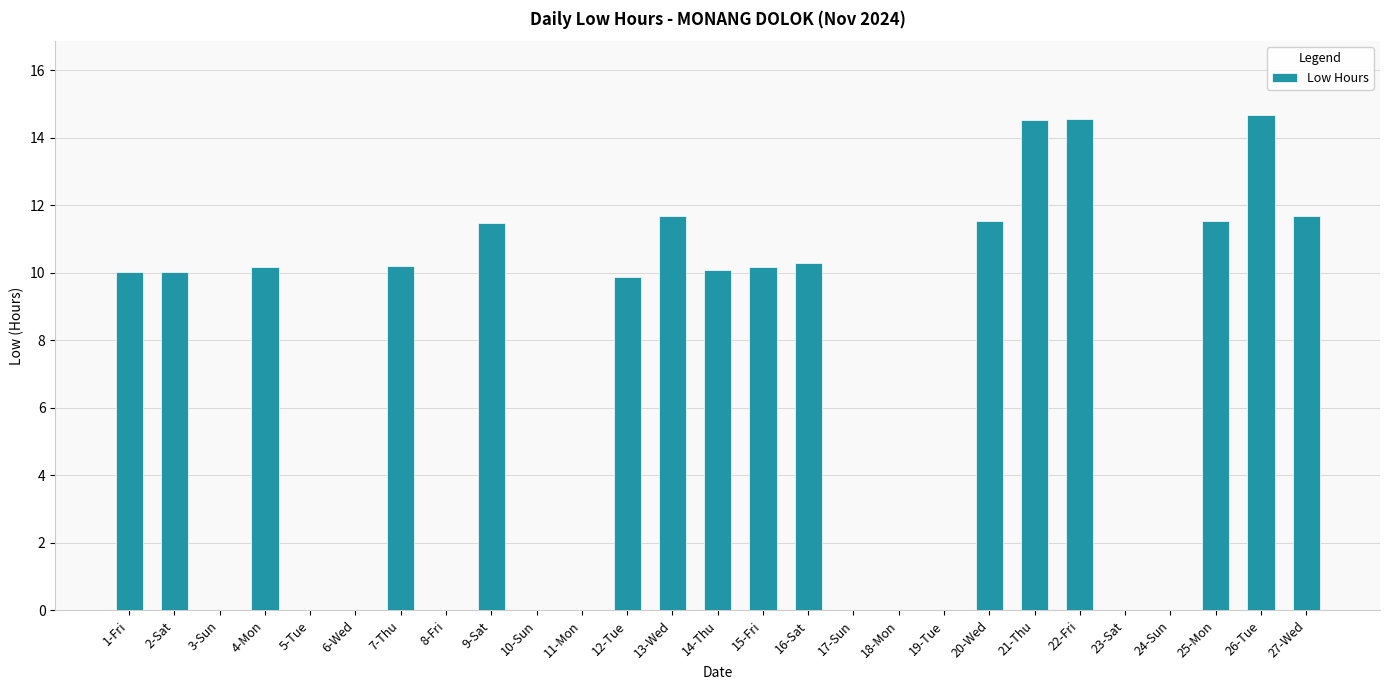

The value at 25-Mon is 11.5. True or false?

True